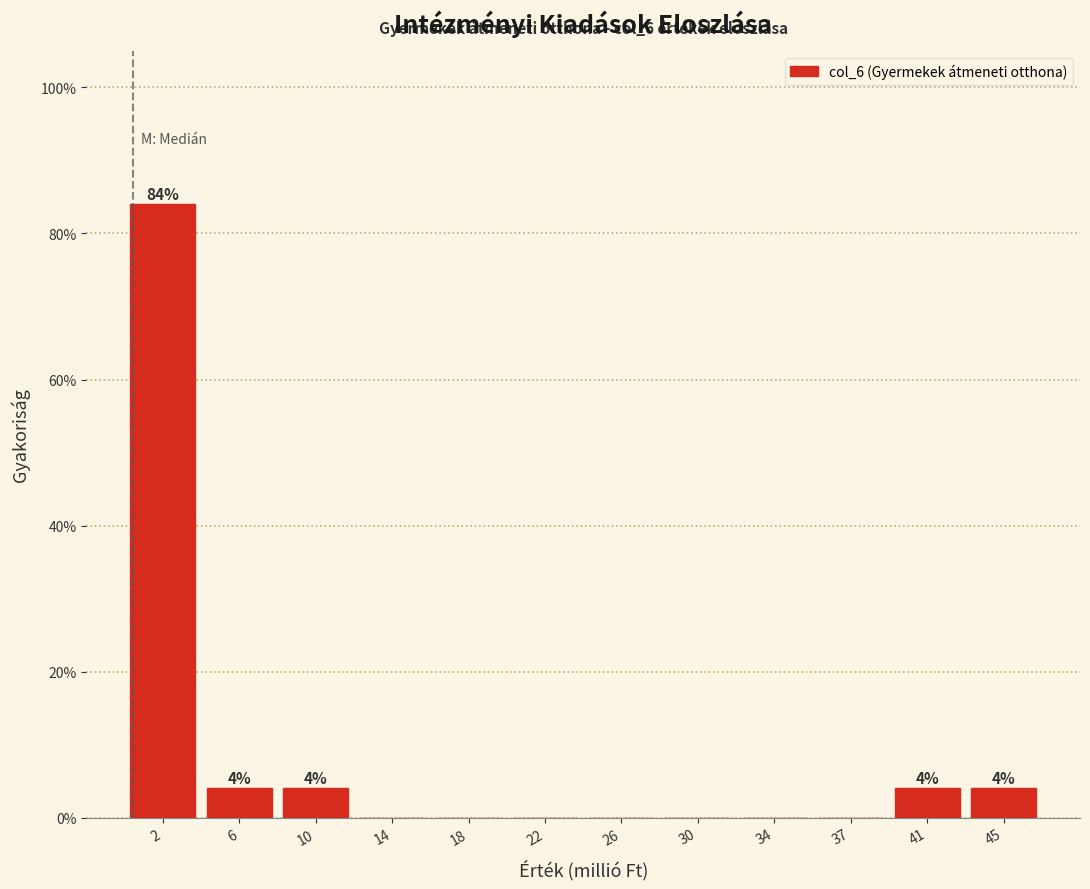

Over which range of the x-axis is the bar tallest?

0.0 to 4.0